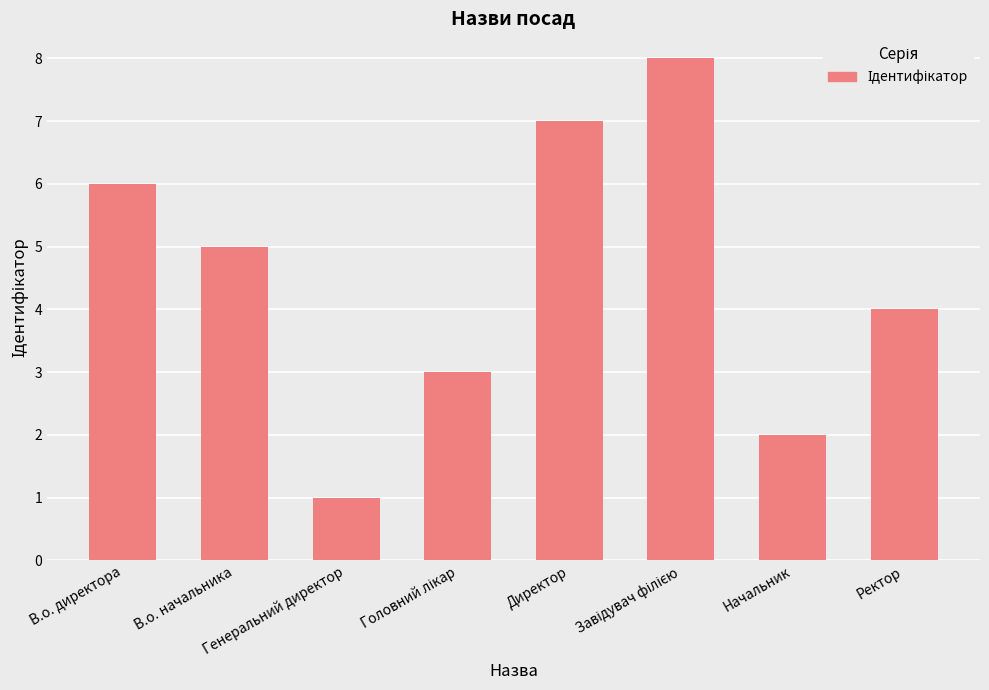

What is the difference between the maximum and minimum values?

7